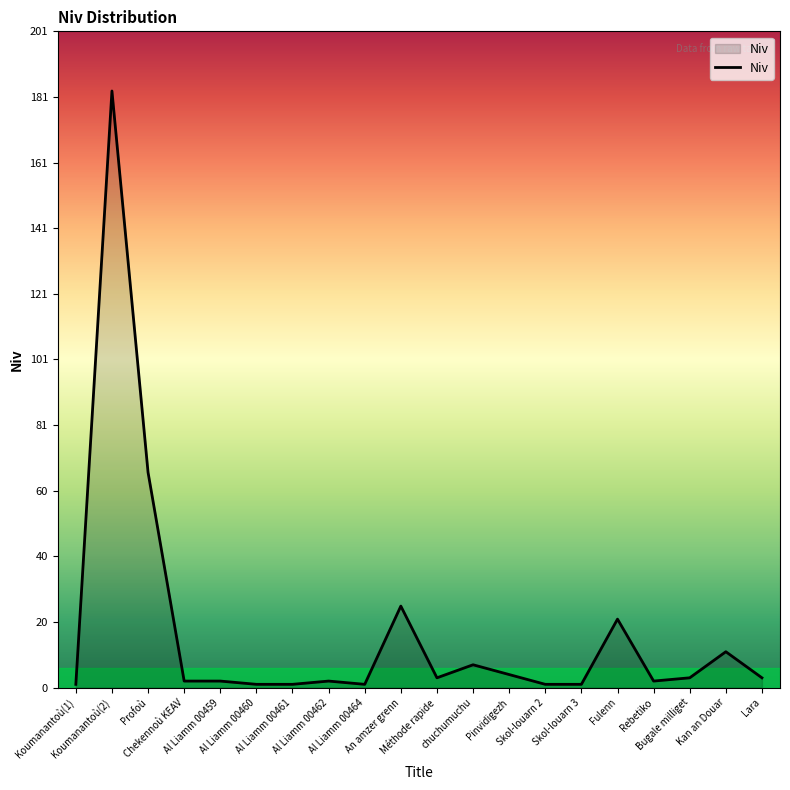

What is the maximum value shown in the chart?

183